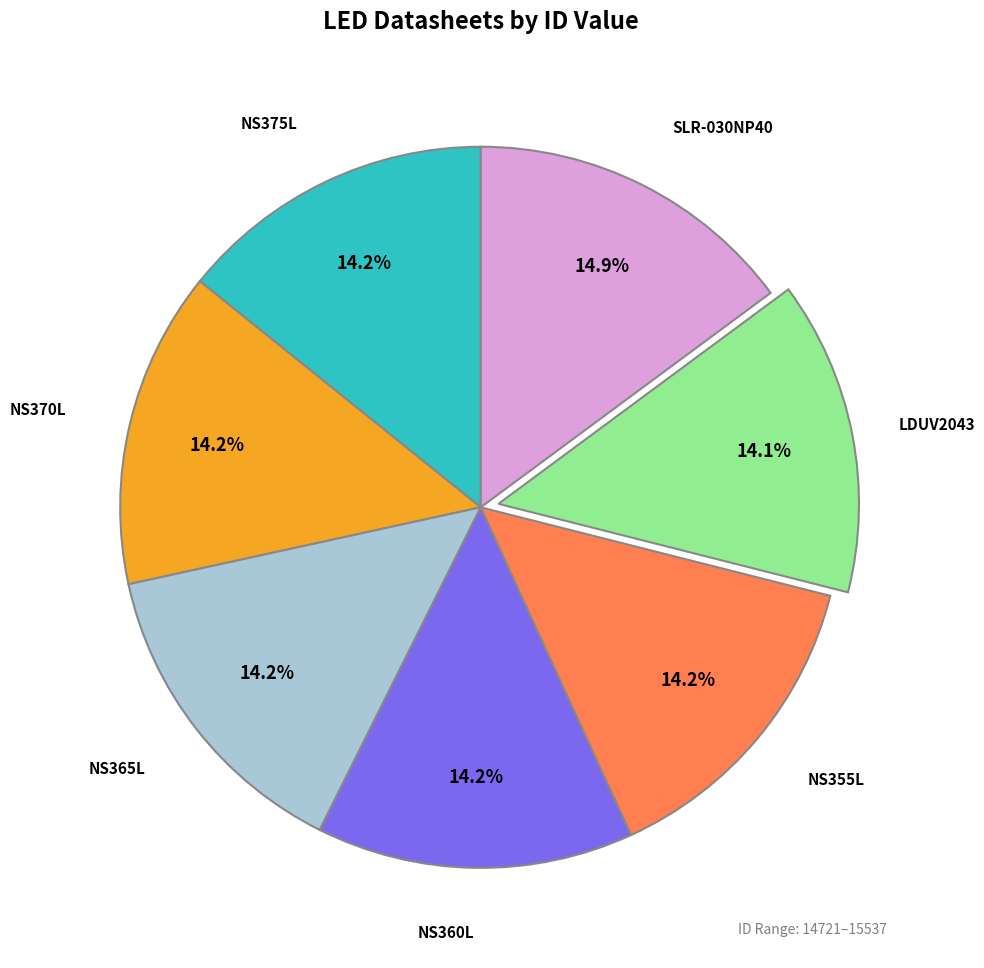

Is there a majority slice in this chart?

No